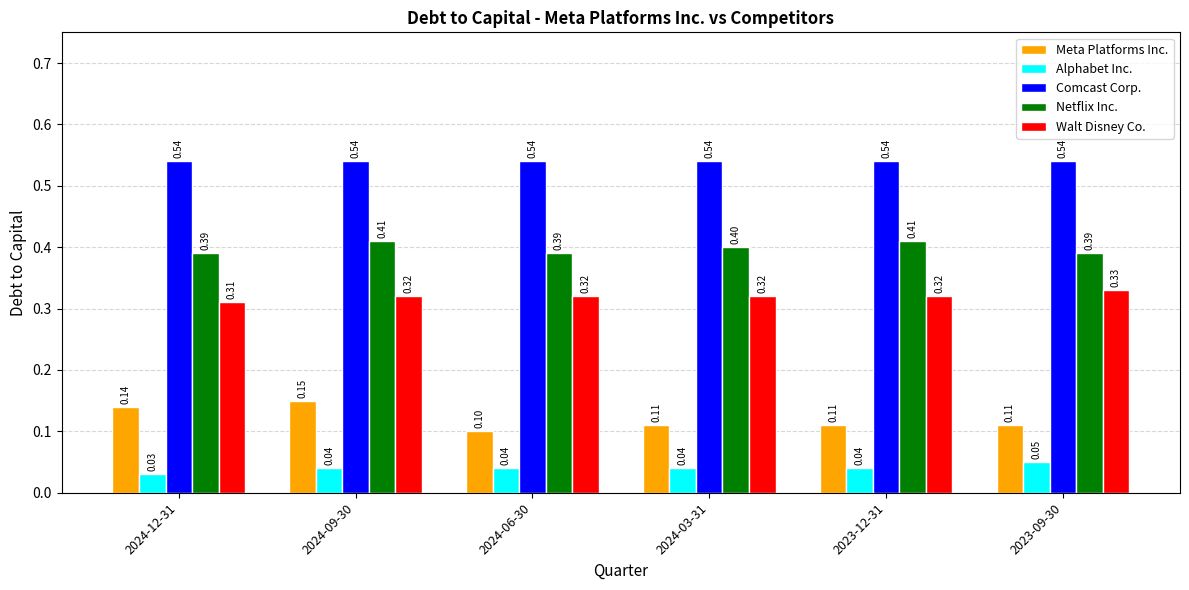

Is the value of Meta Platforms Inc. at 2024-12-31 greater than the value of Alphabet Inc. at 2023-12-31?

Yes